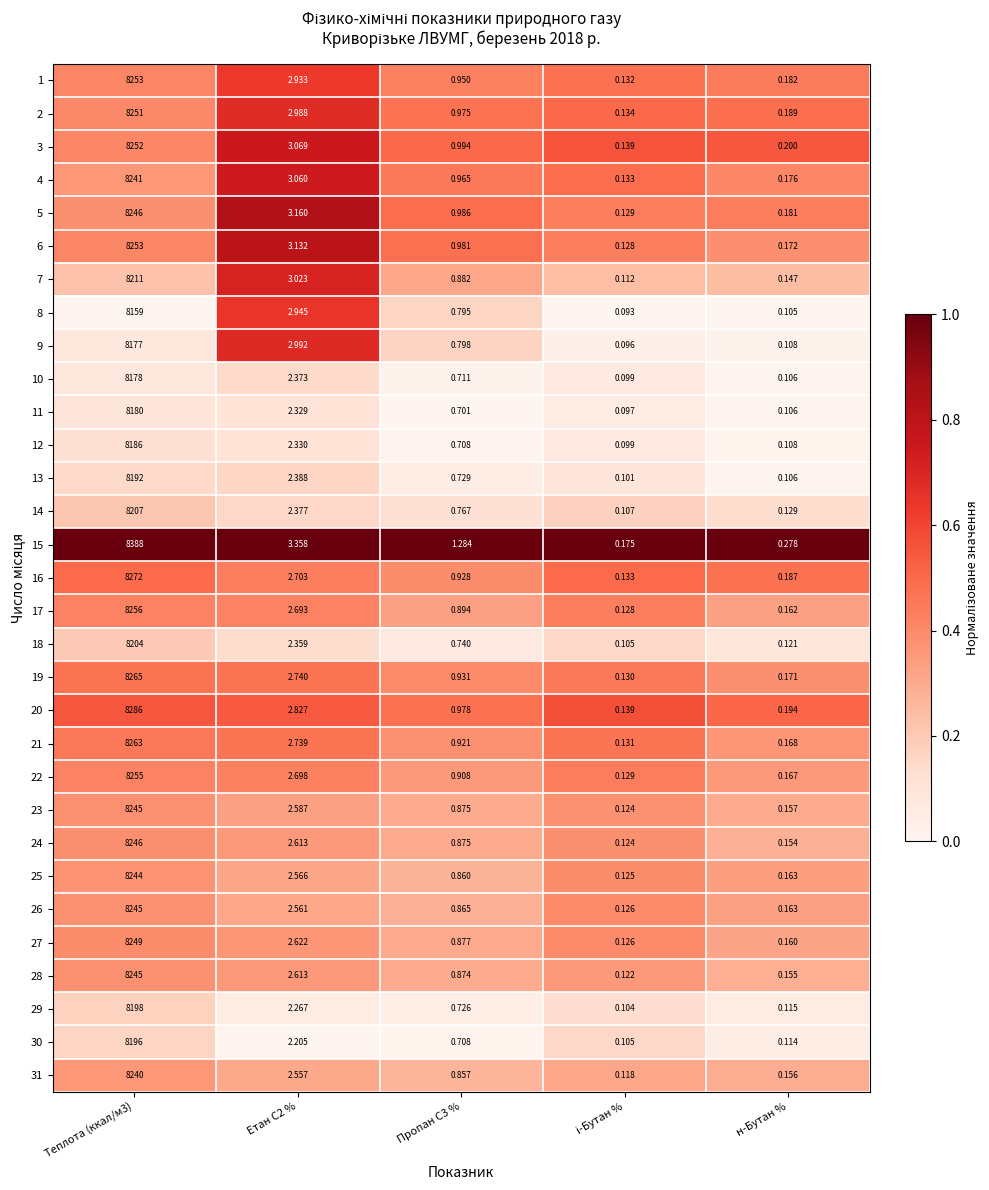

Is the value of 23 at Етан С2 % greater than the value of 10 at Пропан С3 %?

Yes